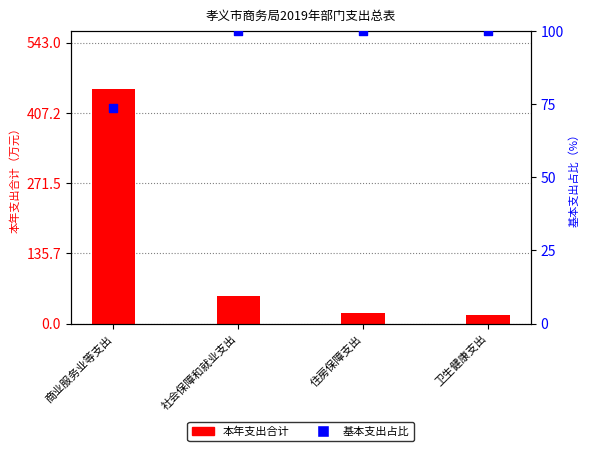

Which series has the largest total across all categories?

本年支出合计